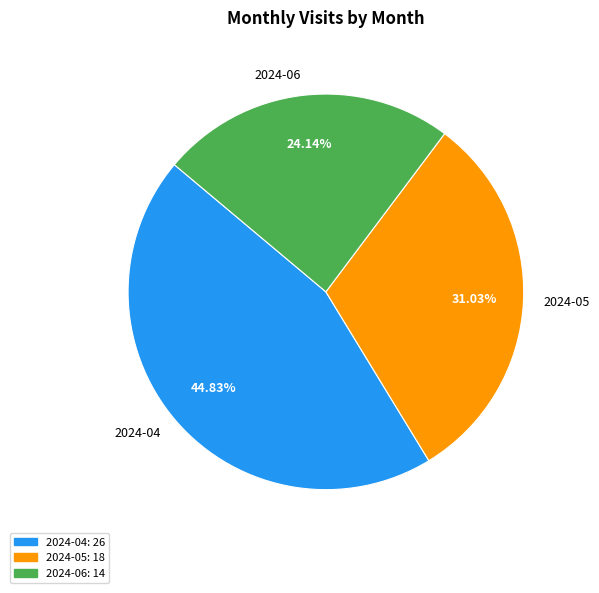

Is the sum of 2024-06 and 2024-04 greater than half?

Yes